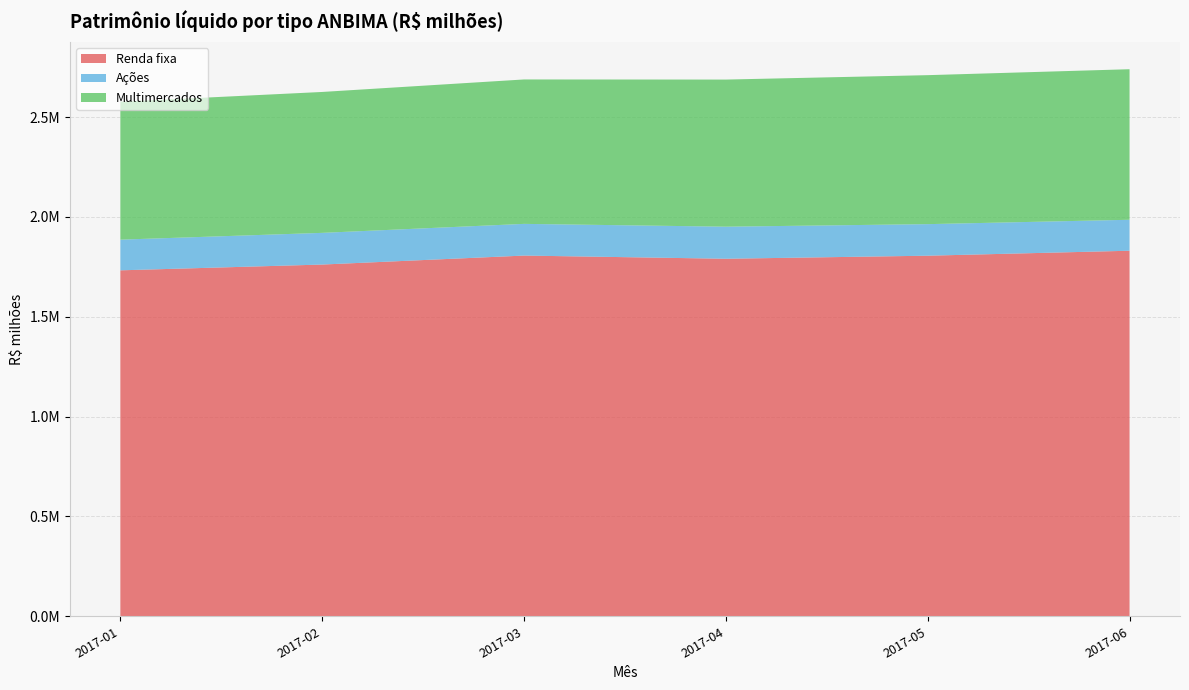

Reading left to right, extract all data points from this chart.

Renda fixa: 1732534.7	1761448.6	1806424.9	1790496.9	1805757.5	1830639.3
Ações: 153604.3	158660.5	158717.0	160585.8	158029.3	155048.9
Multimercados: 690482.5	705553.4	723122.2	736591.1	745995.4	753841.1